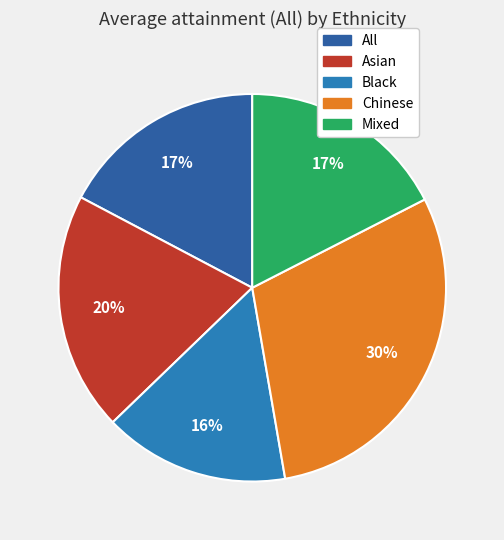

What is the smallest slice in the pie chart?

Black